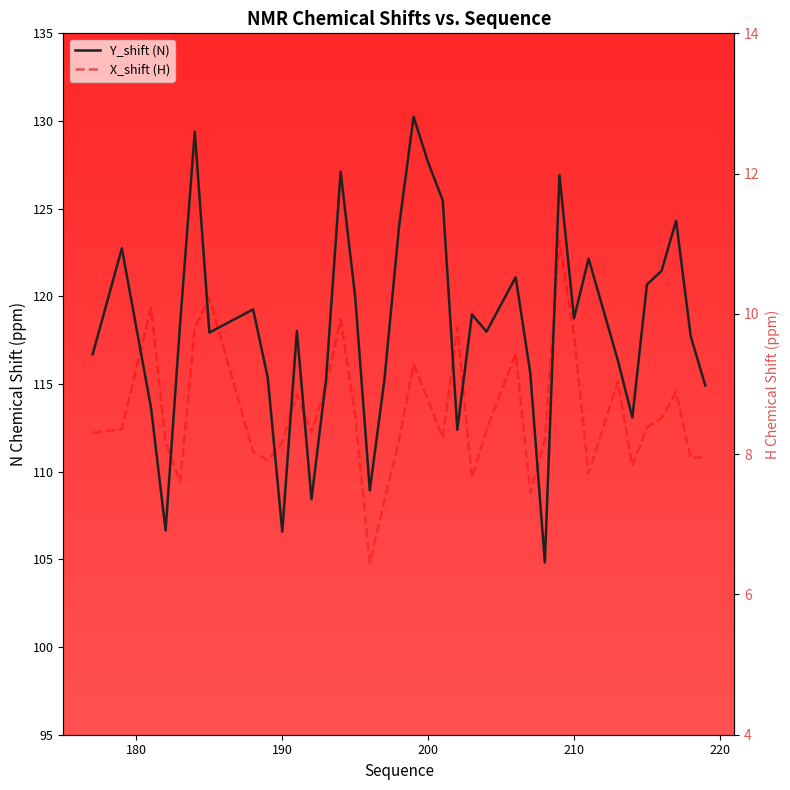

Rank the series by their maximum value, from lowest to highest.

X_shift (H), Y_shift (N)